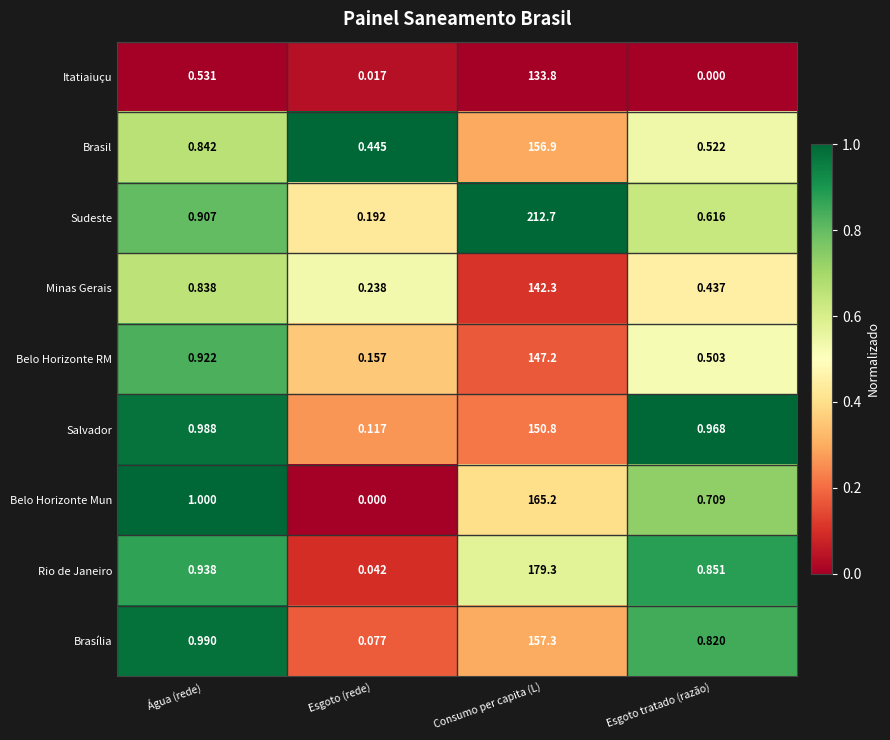

Which category has the lowest value in the Itatiaiuçu series?

Esgoto tratado (razão)